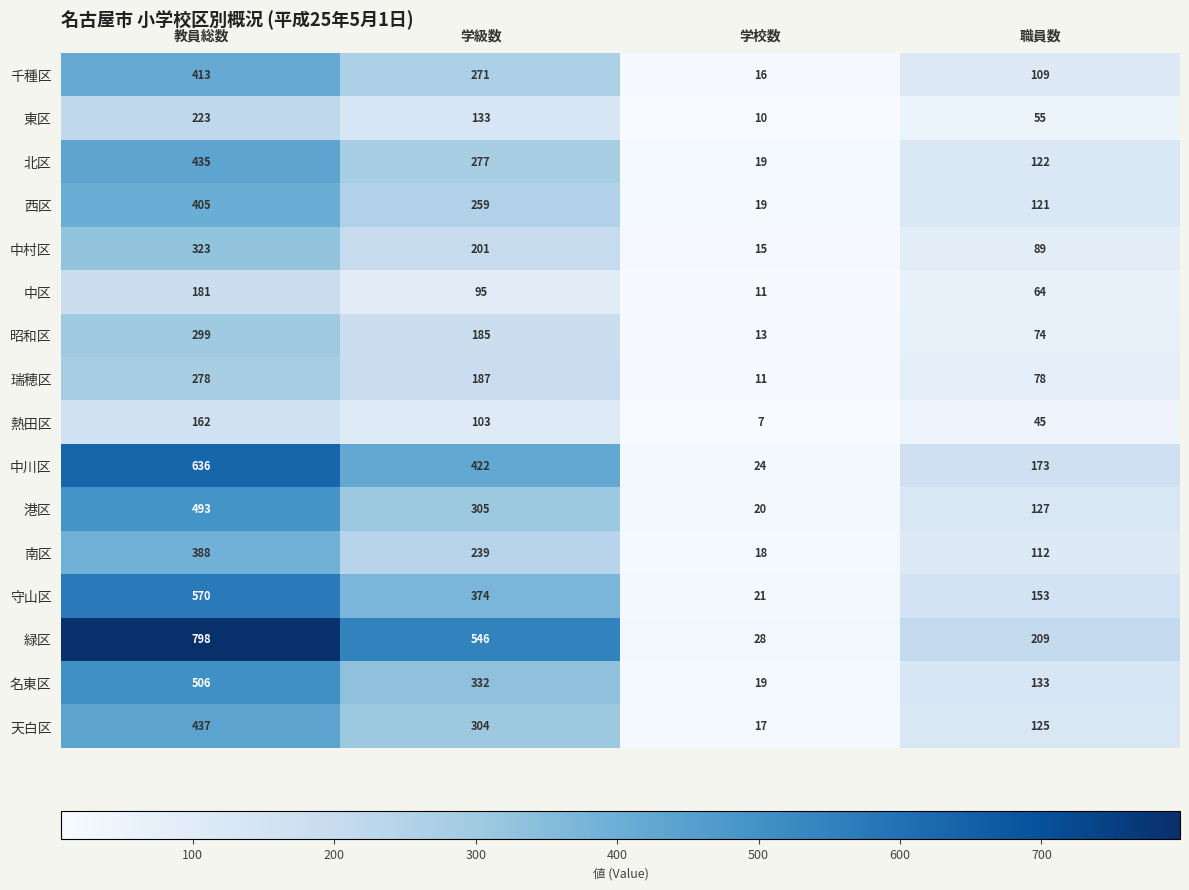

The value of 熱田区 at 学級数 is 45. True or false?

False